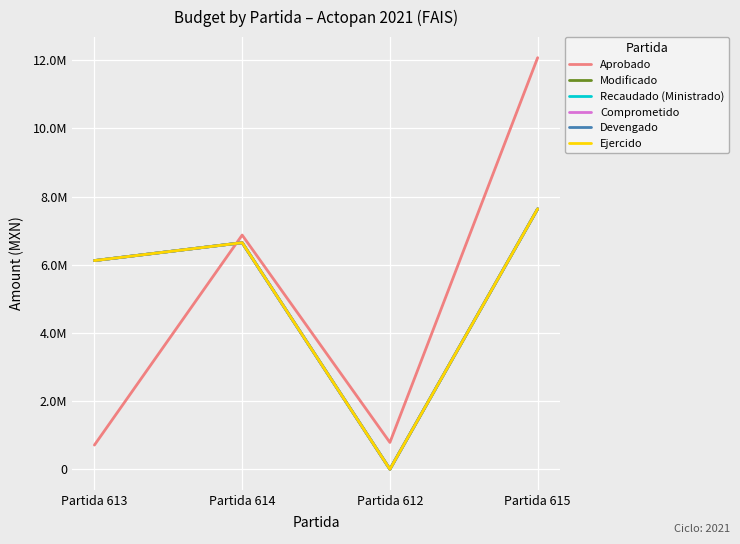

Is this an area chart (filled region under the line)?

No